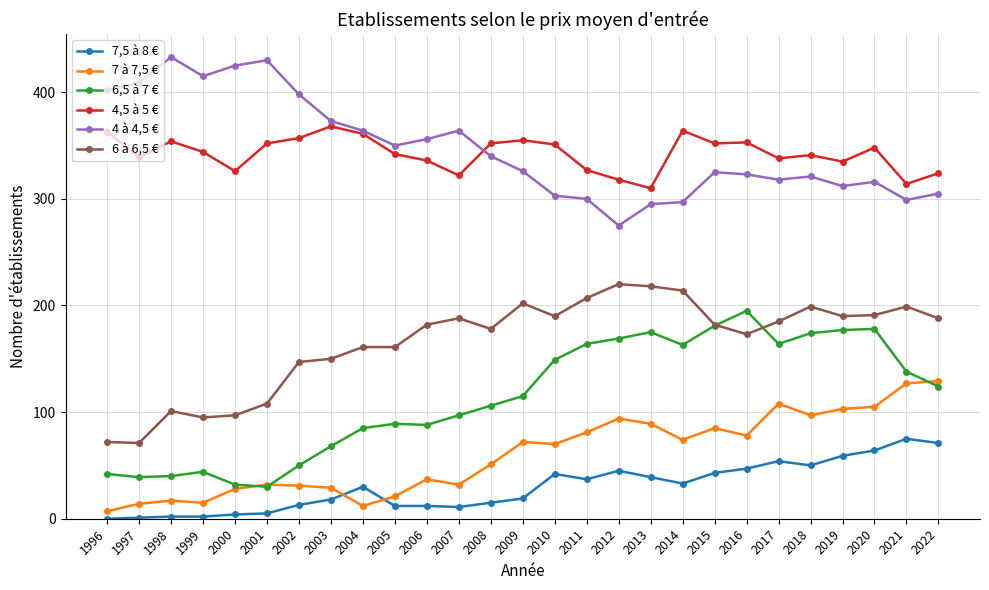

True or false: 6,5 à 7 € and 7,5 à 8 € intersect in this chart.

False